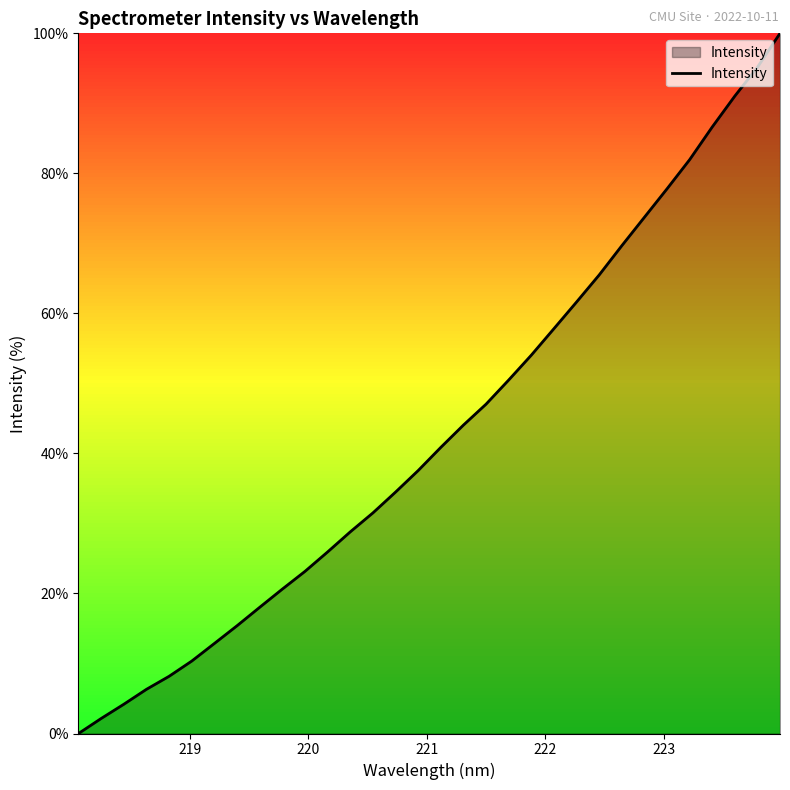

What is the maximum value shown in the chart?

100.0